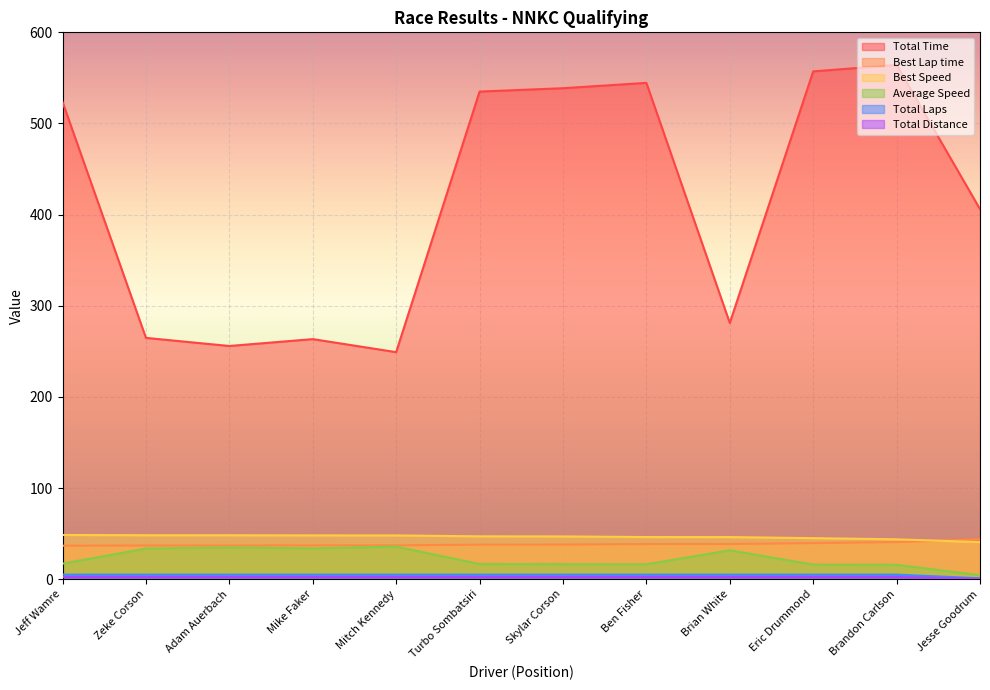

What is the difference between the maximum and minimum values in the Best Lap time series?

7.1